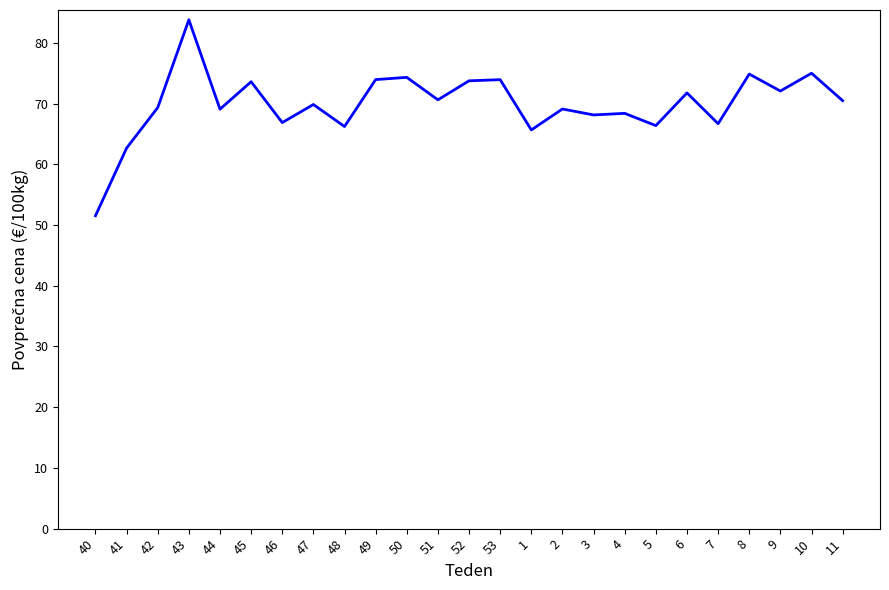

What position from the right is 6?

6